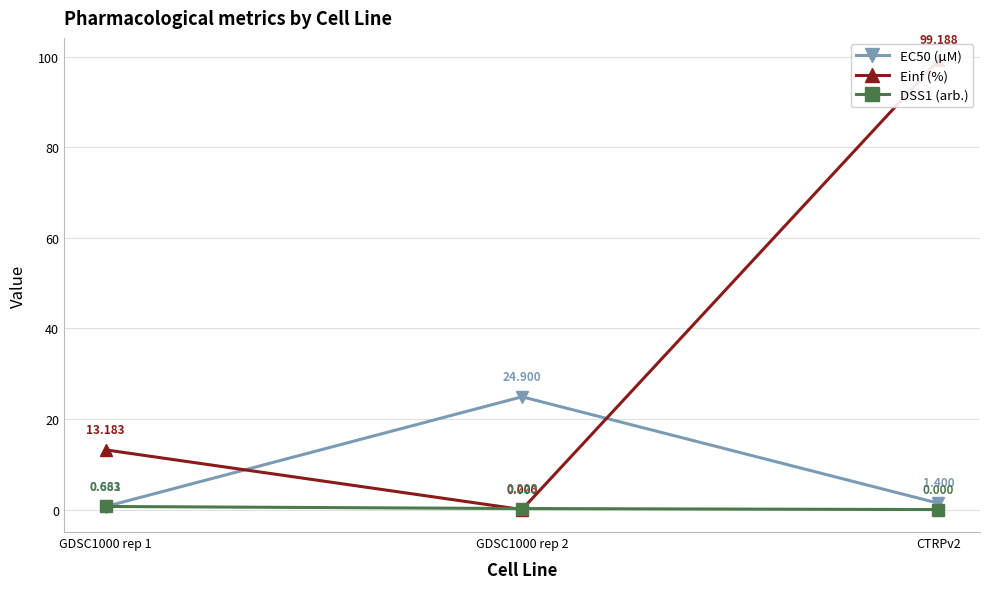

List the series in order of their overall mean, lowest first.

DSS1 (arb.), EC50 (µM), Einf (%)